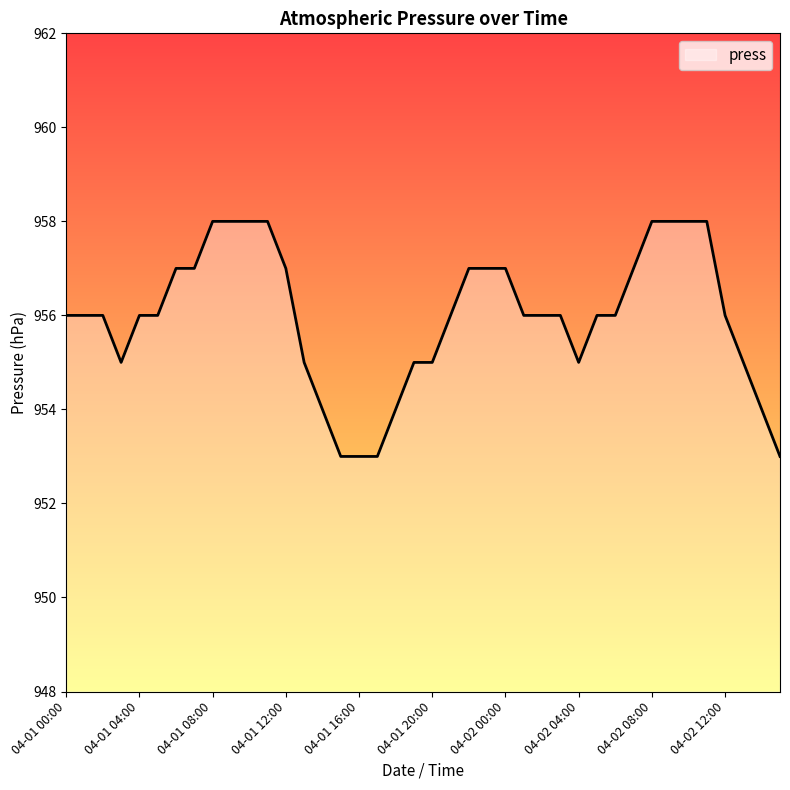

What is the smallest value displayed?

953